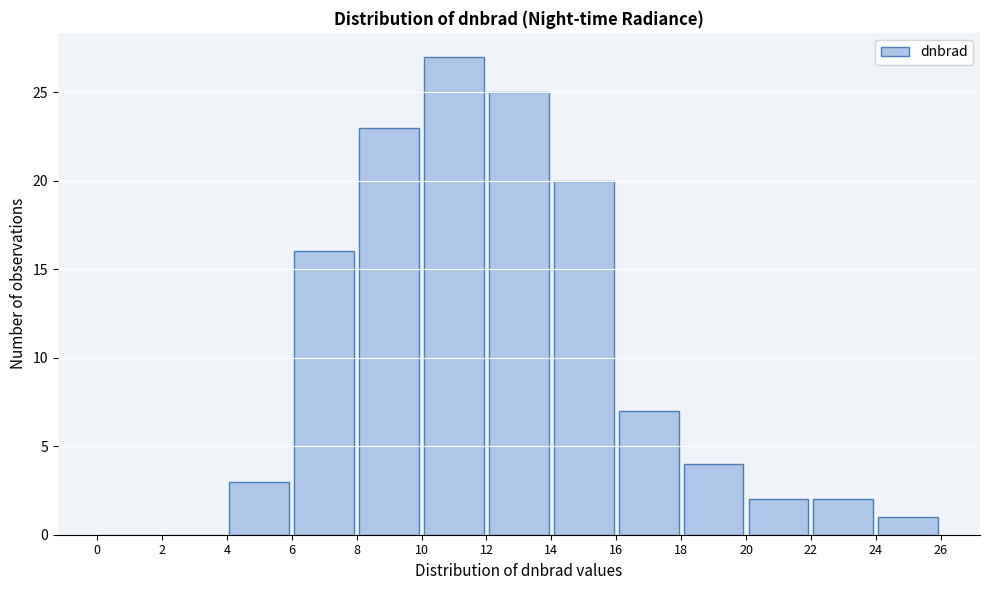

Over which range of the x-axis is the bar tallest?

10 to 12